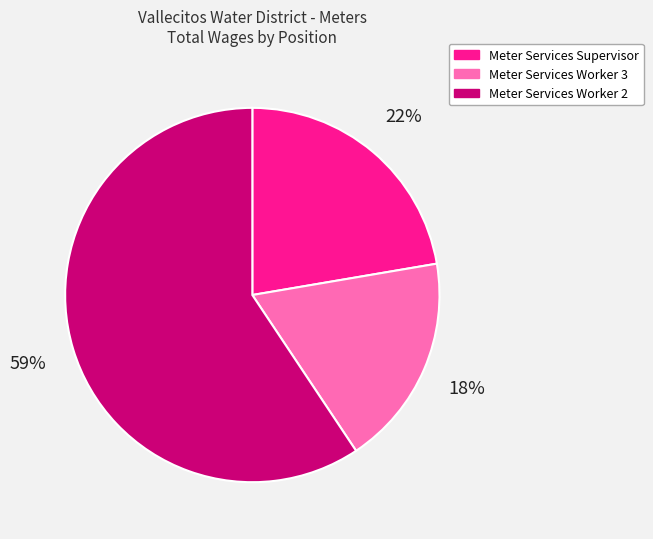

How many segments does this pie chart have?

3